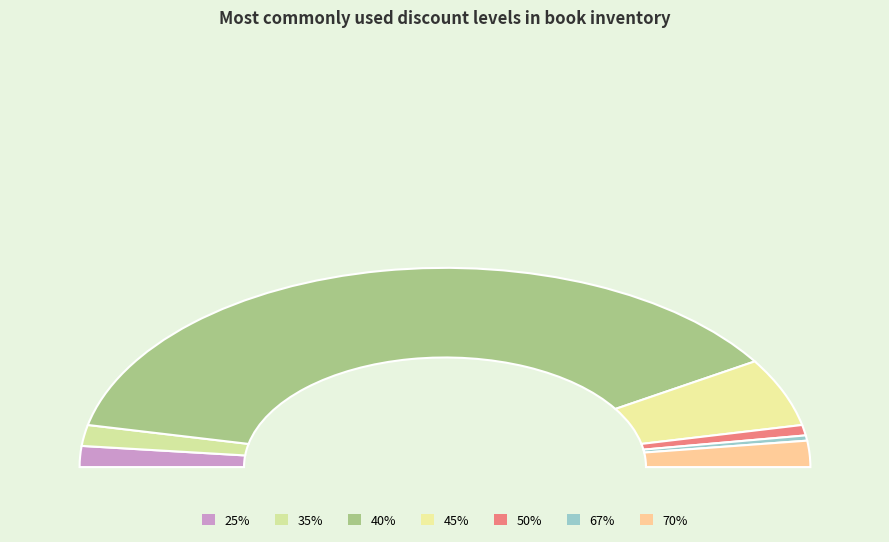

The 35 slice represents 3% of the pie. True or false?

True